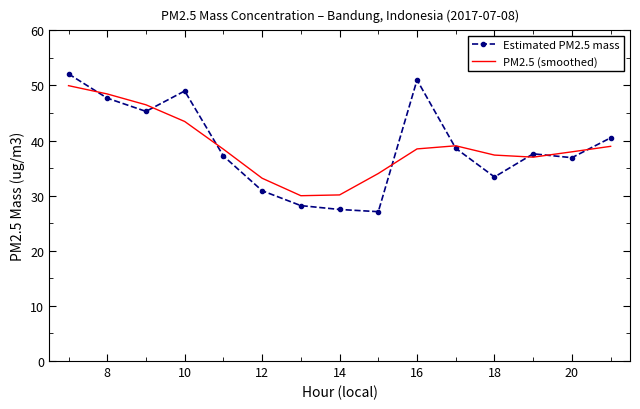

Which series has the largest range (max minus min)?

Estimated PM2.5 mass